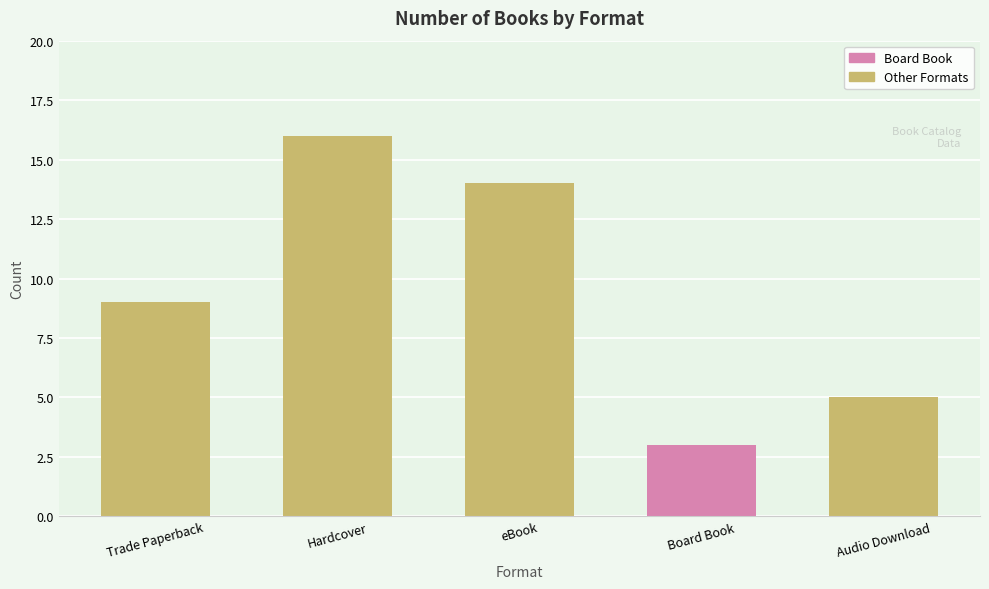

Reading right to left, transcribe all the data shown in this chart.

Audio Download=5	Board Book=3	eBook=14	Hardcover=16	Trade Paperback=9